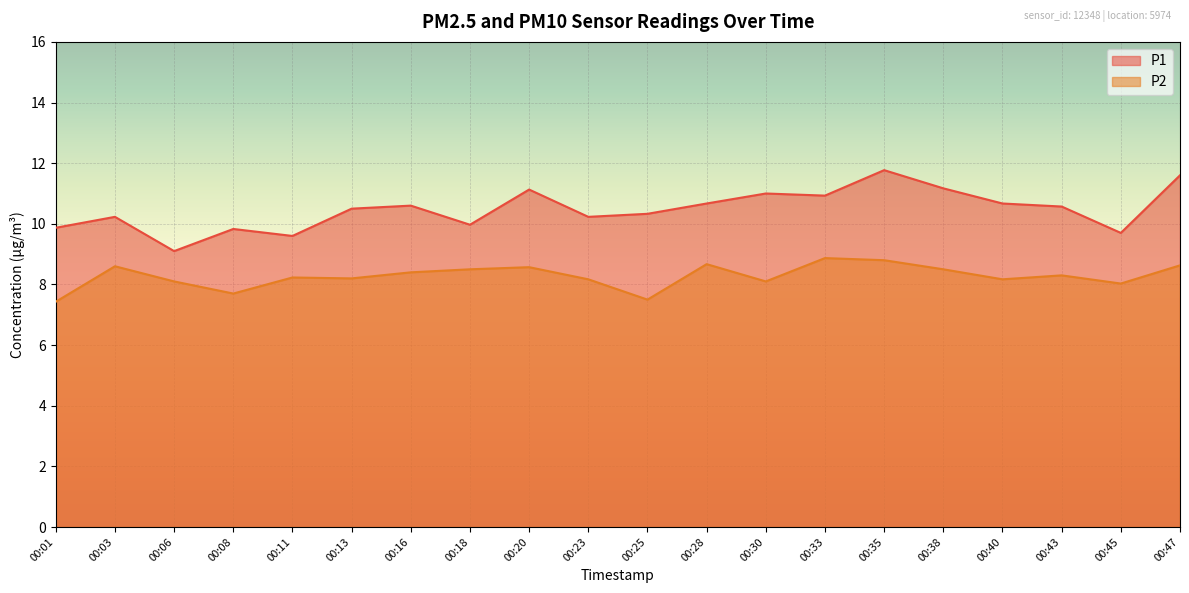

How many interior local valleys does the P2 series have?

6